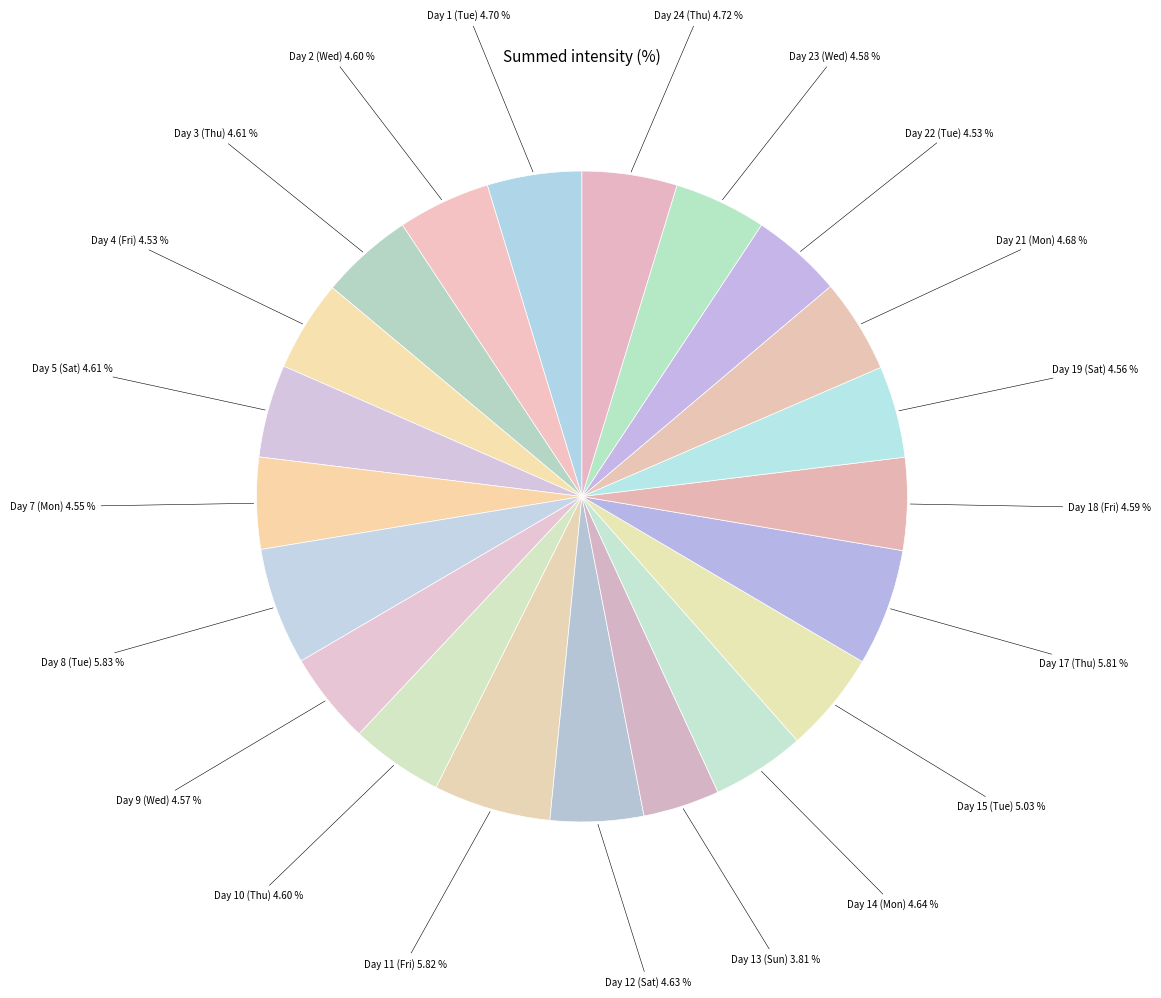

Is there any slice that represents more than half of the pie?

No